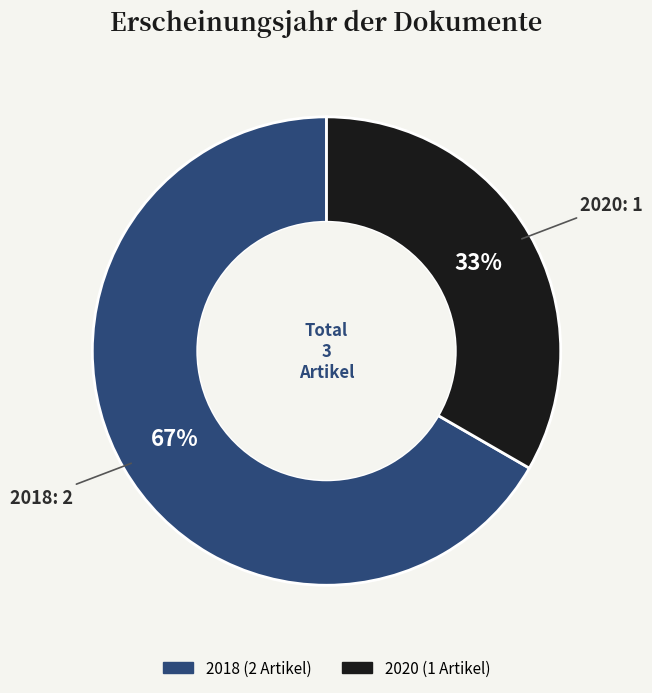

To the nearest percent, what is the average slice percentage?

50%